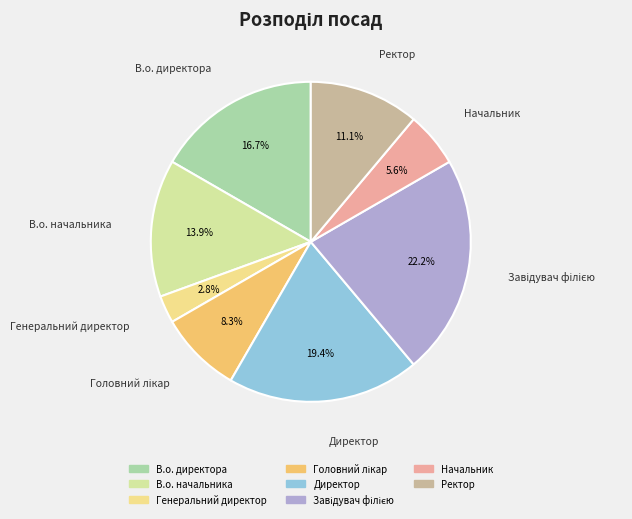

Which slice is the smallest?

Генеральний директор